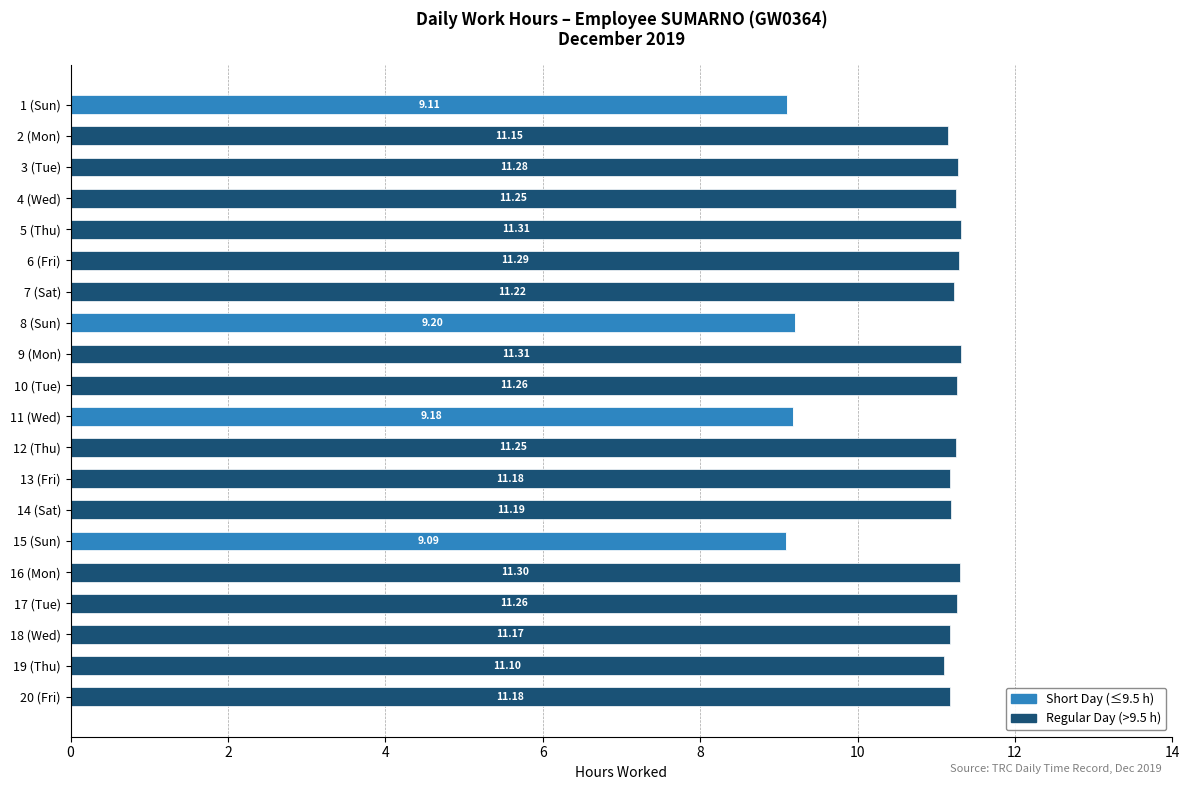

What is the total value across all series at 15 (Sun)?

9.1